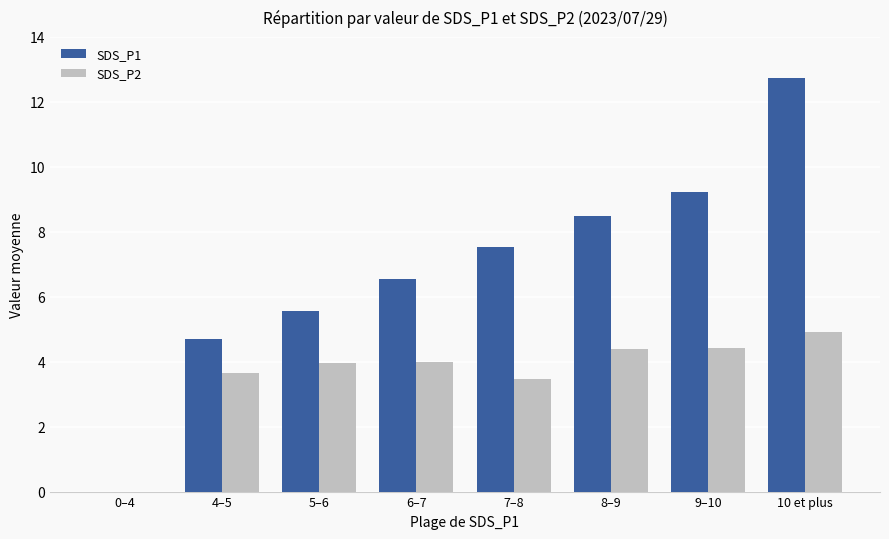

What is the maximum value for SDS_P2?

4.9